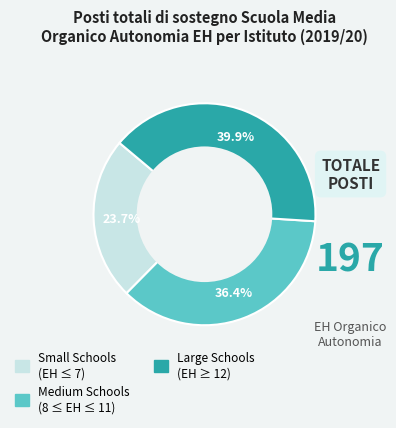

Is there any slice that represents more than half of the pie?

No